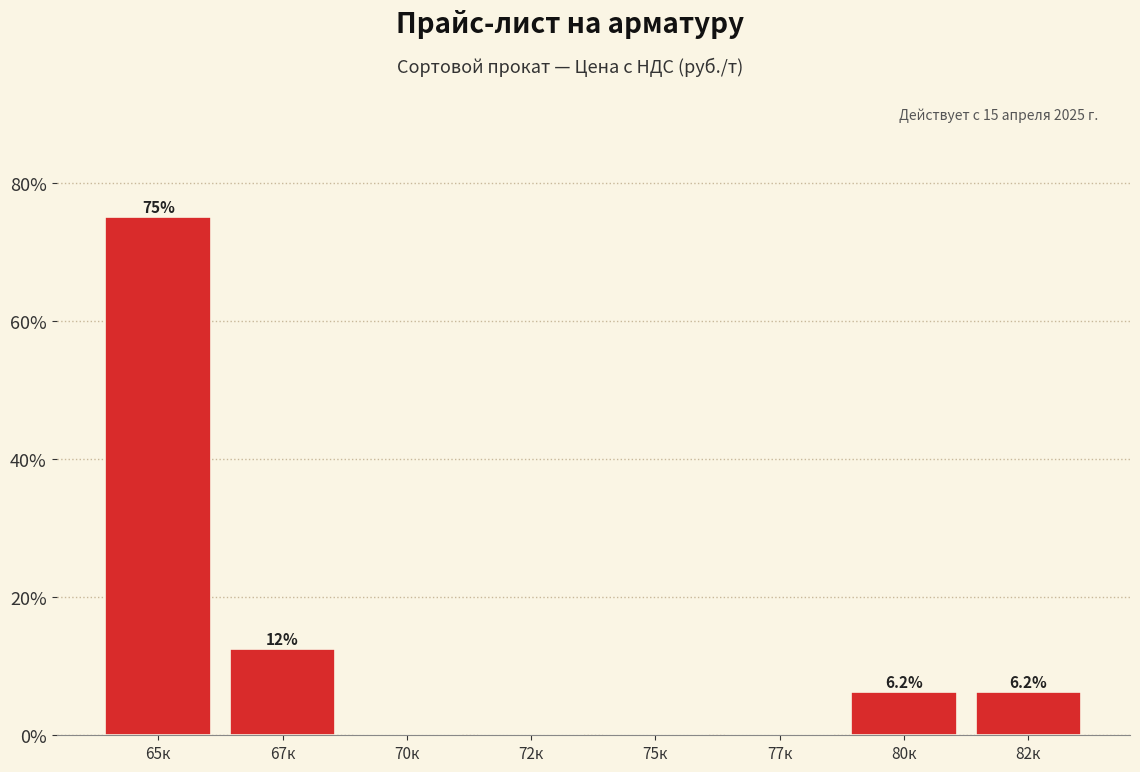

Between 65к and 80к, which is larger?

65к